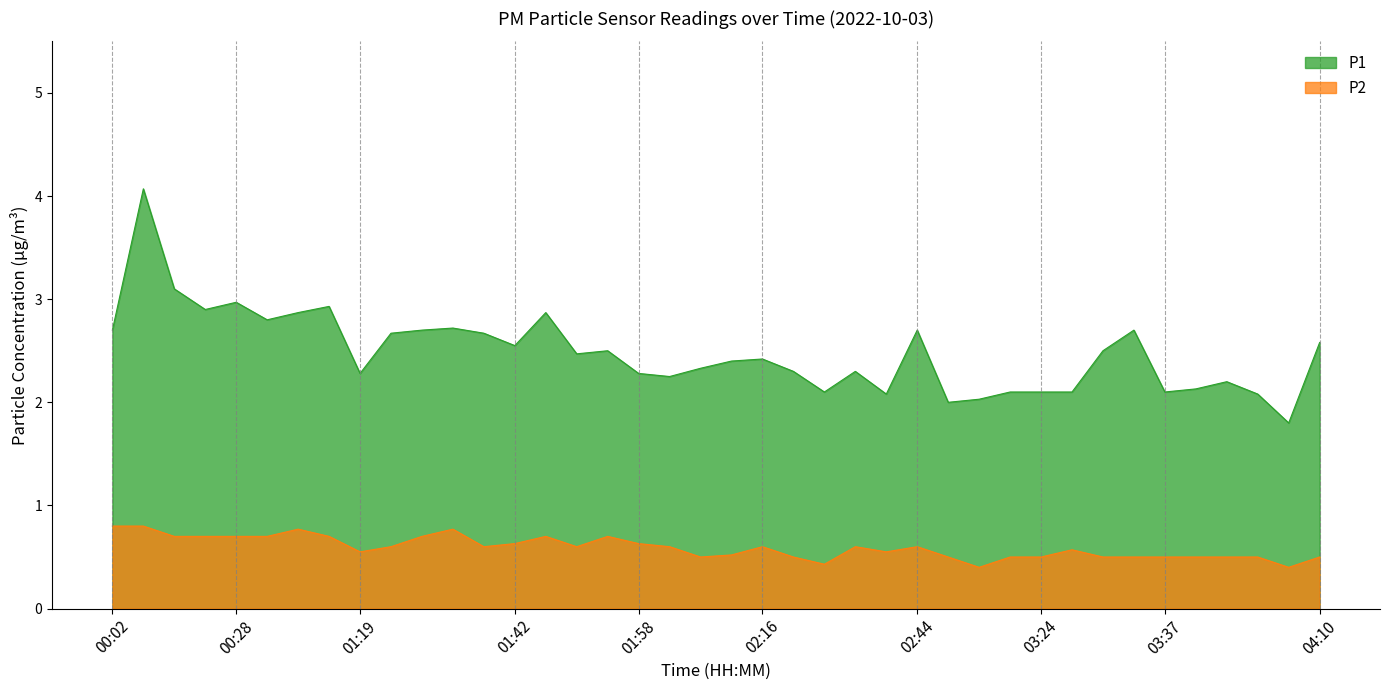

Reading left to right, list all the values displayed in this chart.

P1: 2.7	4.1	3.1	2.9	3.0	2.8	2.9	2.9	2.3	2.7	2.7	2.7	2.7	2.5	2.9	2.5	2.5	2.3	2.2	2.3	2.4	2.4	2.3	2.1	2.3	2.1	2.7	2.0	2.0	2.1	2.1	2.1	2.5	2.7	2.1	2.1	2.2	2.1	1.8	2.6
P2: 0.8	0.8	0.7	0.7	0.7	0.7	0.8	0.7	0.6	0.6	0.7	0.8	0.6	0.6	0.7	0.6	0.7	0.6	0.6	0.5	0.5	0.6	0.5	0.4	0.6	0.6	0.6	0.5	0.4	0.5	0.5	0.6	0.5	0.5	0.5	0.5	0.5	0.5	0.4	0.5